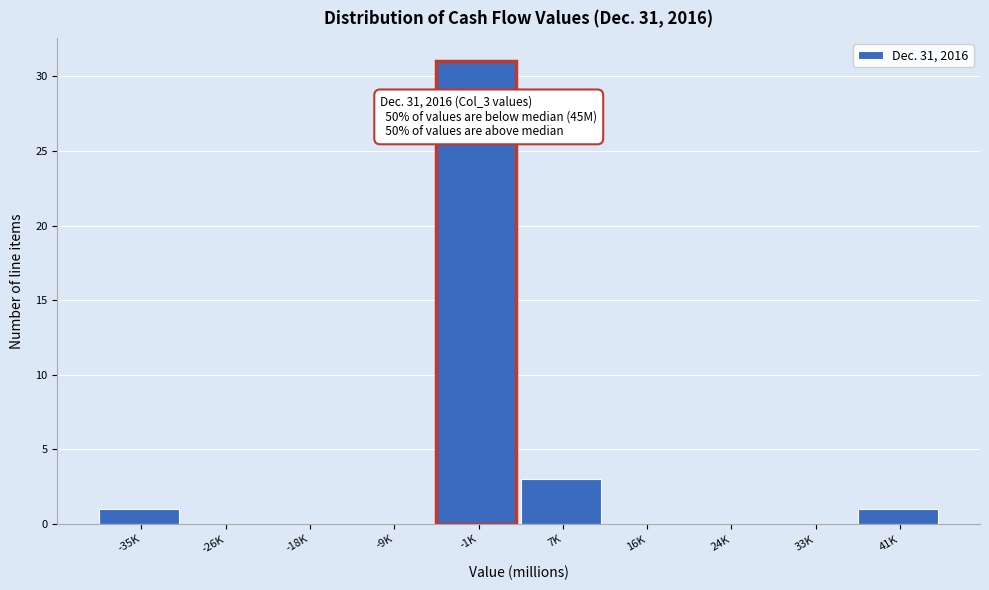

Reading left to right, extract all data points from this chart.

-35K=1	-26K=0	-18K=0	-9K=0	-1K=31	7K=3	16K=0	24K=0	33K=0	41K=1